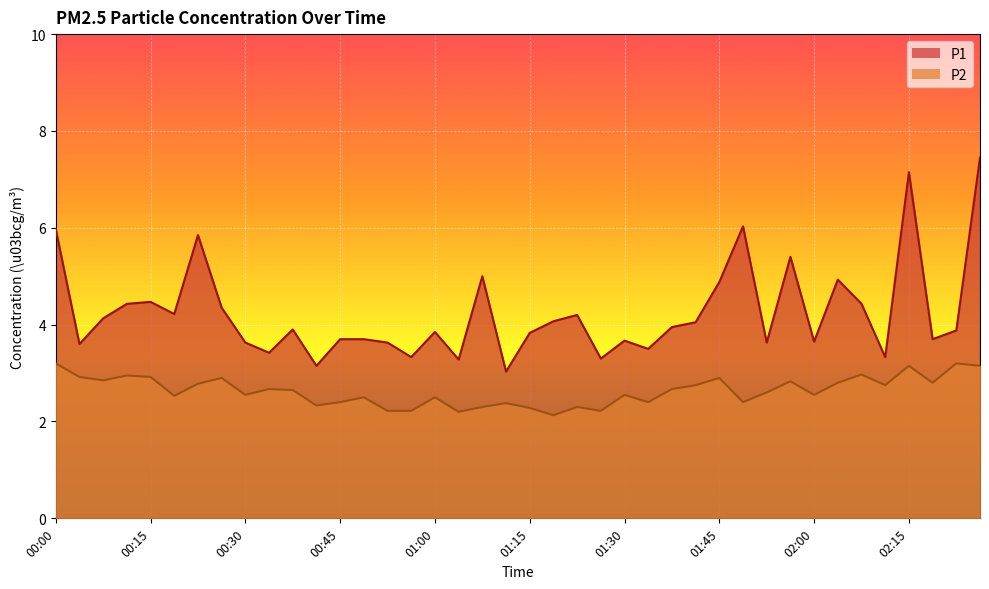

Which series has the widest spread of values?

P1